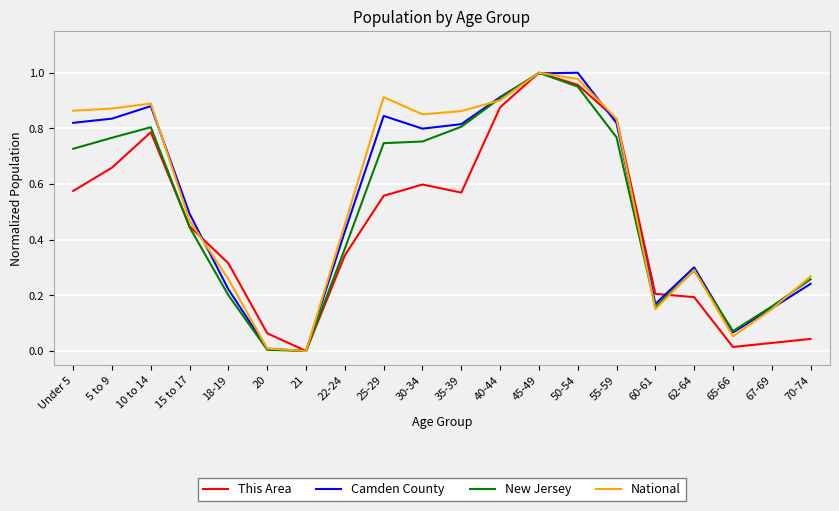

What position from the left is 62-64?

17